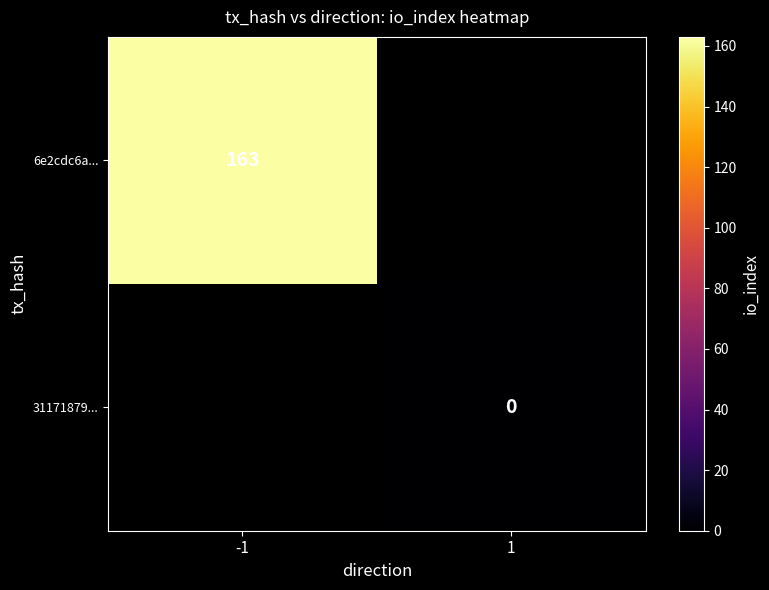

The value of 6e2cdc6a... at -1 is 104. True or false?

False